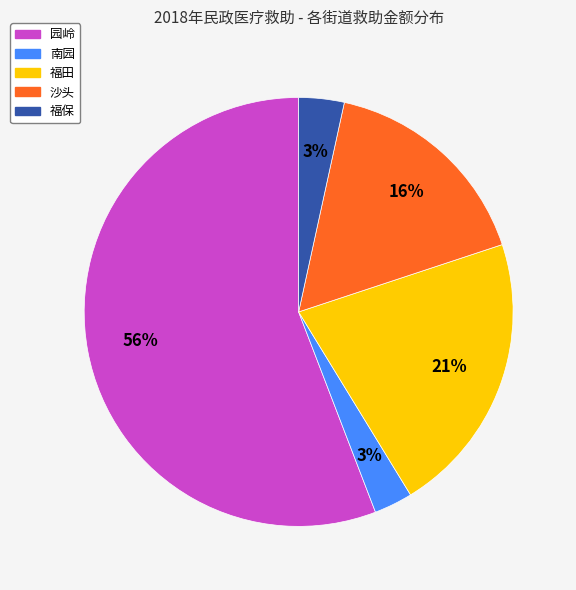

Count the number of slices in the pie.

5